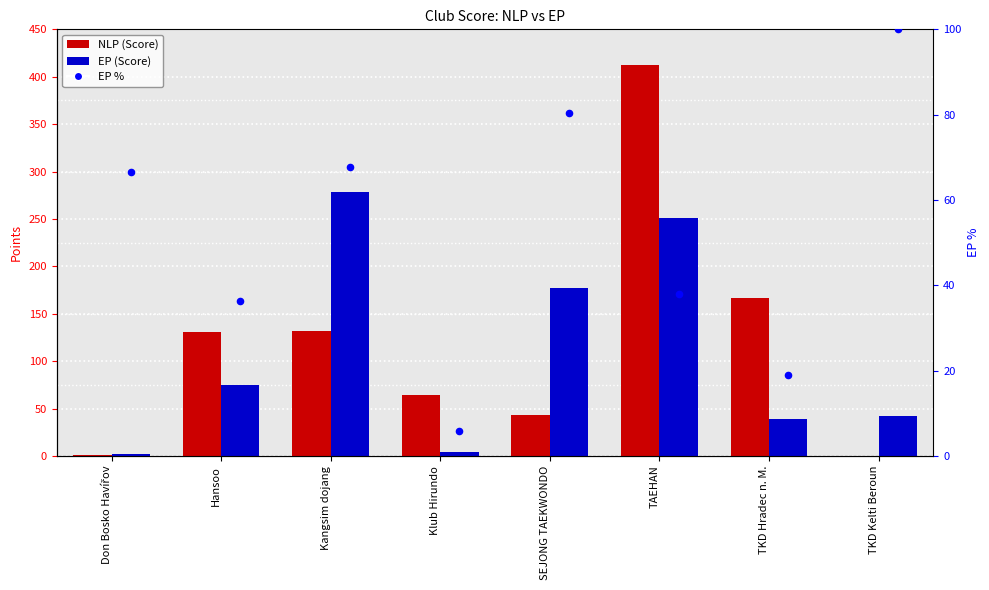

Is the value of NLP (Score) at SEJONG TAEKWONDO greater than the value of EP % at Hansoo?

Yes